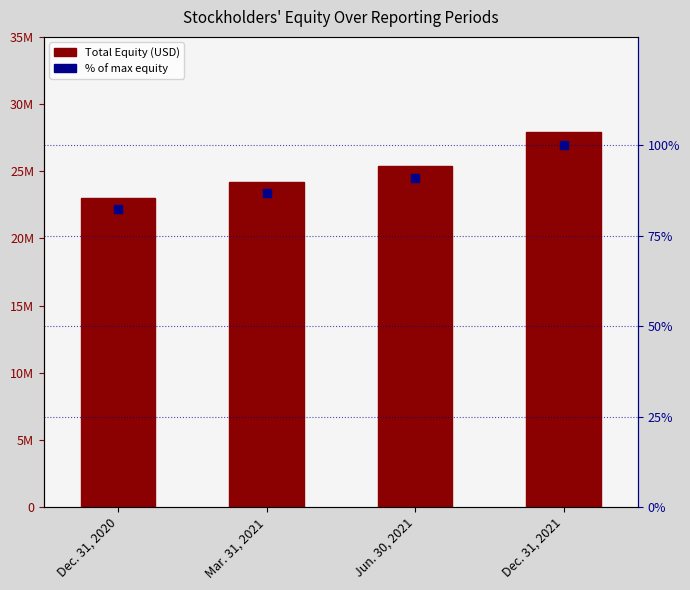

At which category is the sum across all series the highest?

Dec. 31, 2021